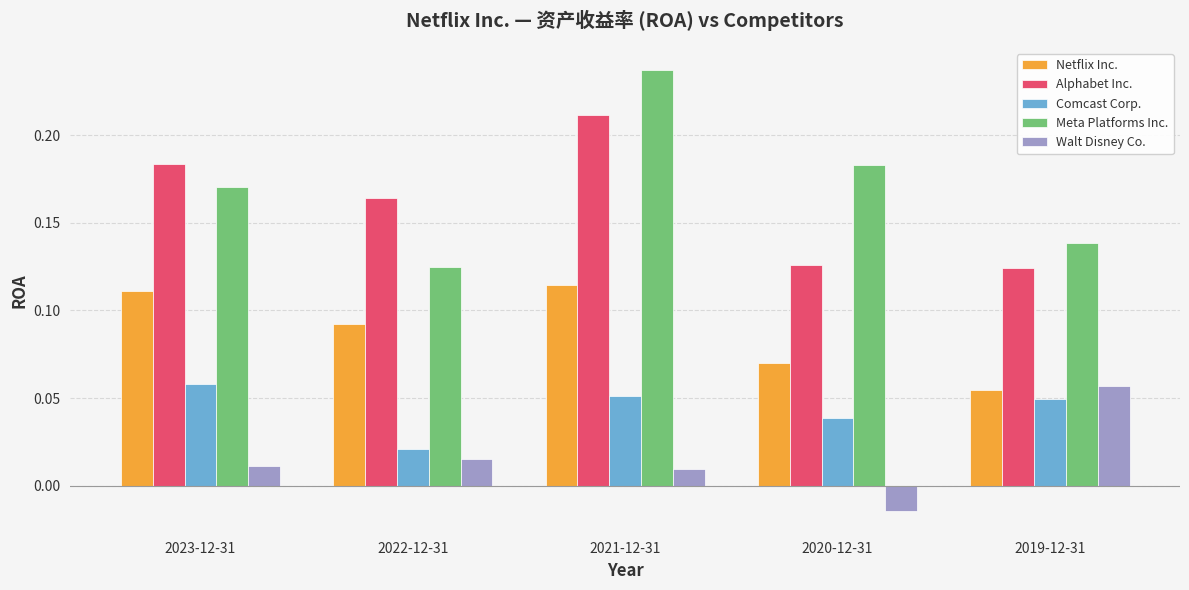

Which series has the widest spread of values?

Meta Platforms Inc.